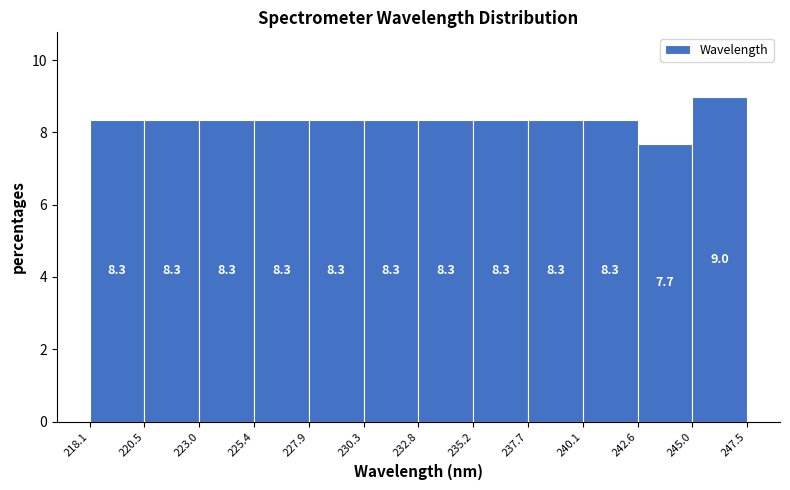

Reading left to right, transcribe this chart: for each bar, give the range it covers on the x-axis and its height.

218.1 to 220.5: 8.3
220.5 to 223.0: 8.3
223.0 to 225.4: 8.3
225.4 to 227.9: 8.3
227.9 to 230.3: 8.3
230.3 to 232.8: 8.3
232.8 to 235.2: 8.3
235.2 to 237.7: 8.3
237.7 to 240.1: 8.3
240.1 to 242.6: 8.3
242.6 to 245.0: 7.7
245.0 to 247.5: 9.0